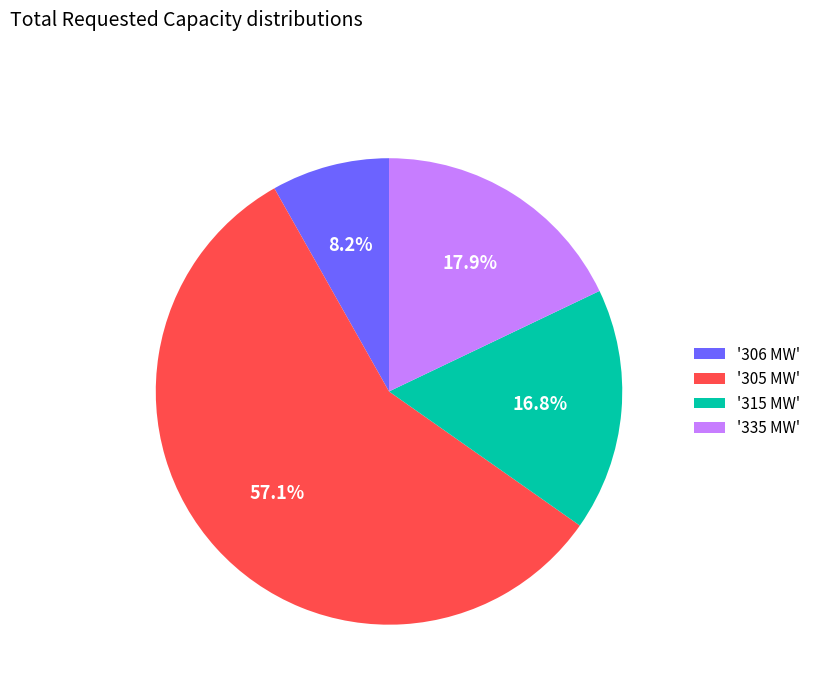

Count the number of slices in the pie.

4